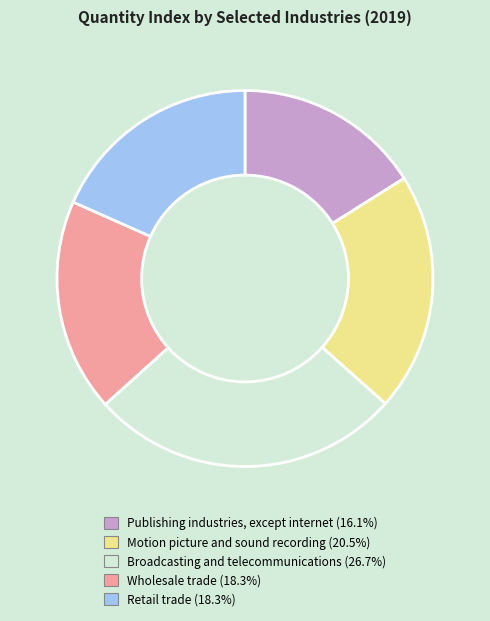

Is there any slice that represents more than half of the pie?

No